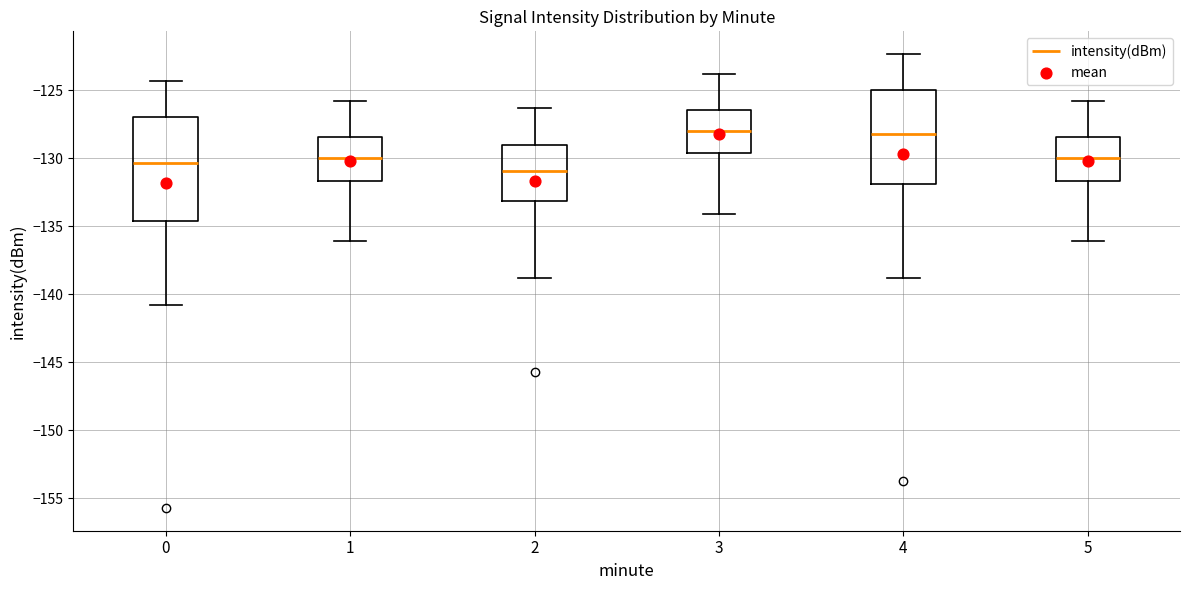

Which box is the tallest, from its lower edge to its upper edge?

0